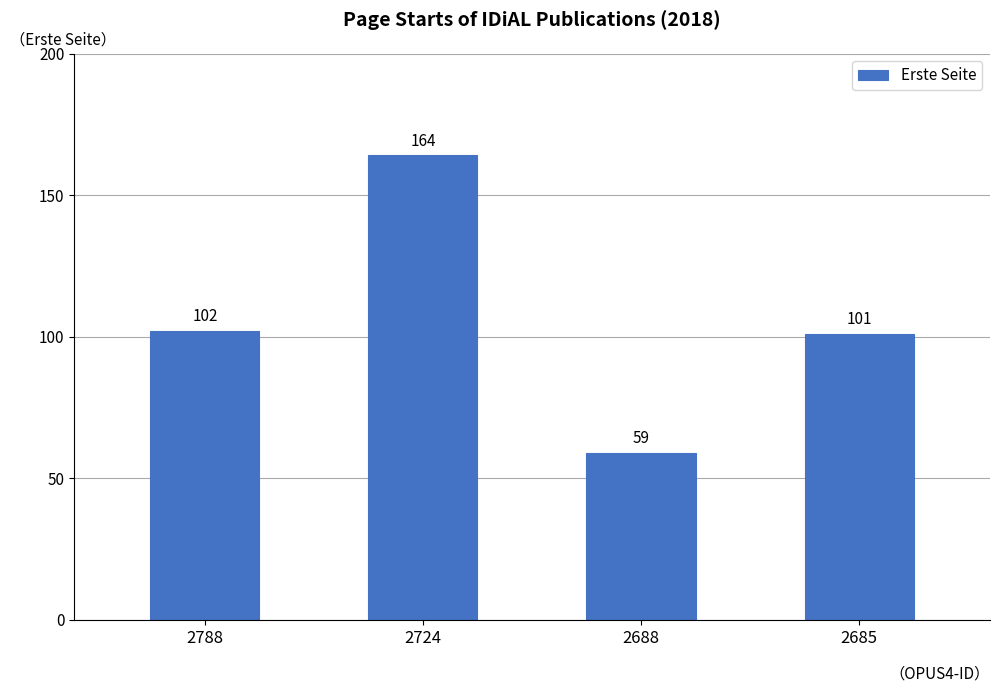

Reading right to left, what are all the values shown in this chart?

101	59	164	102